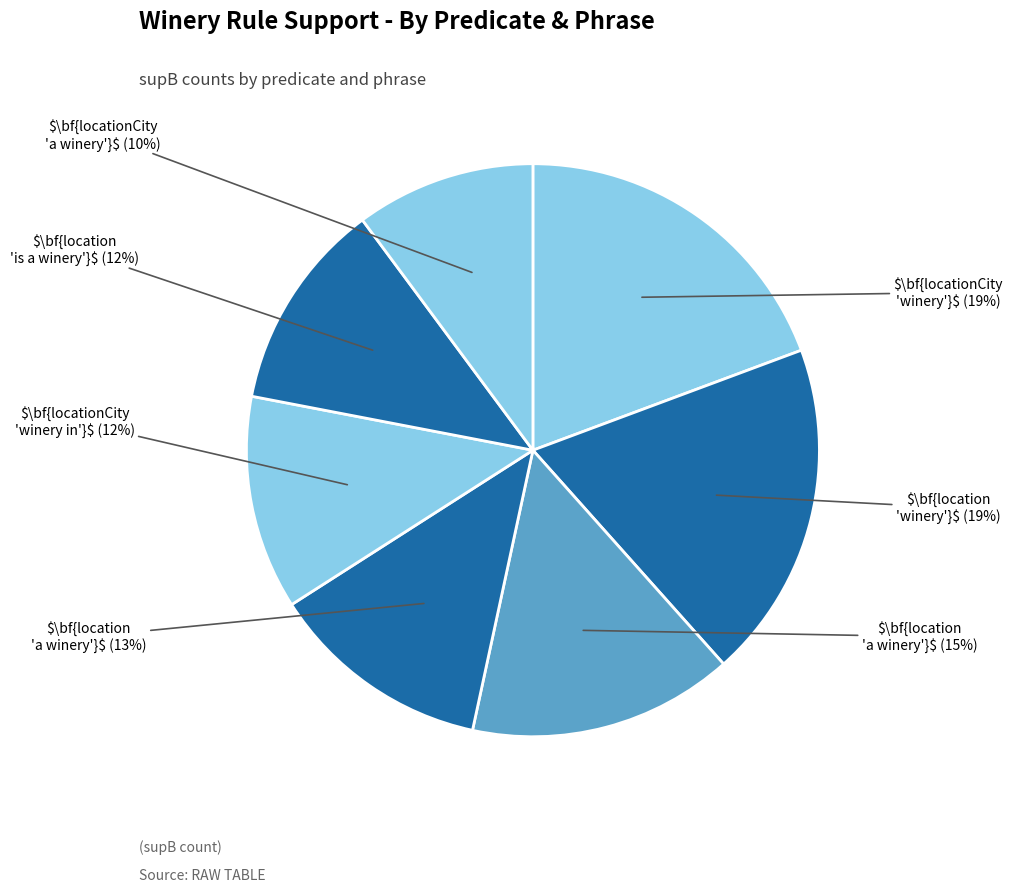

Count the number of slices in the pie.

7